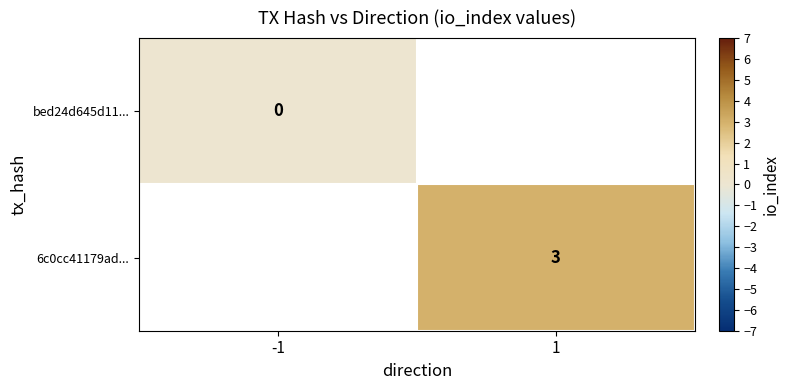

The value of 6c0cc41179ad... at 1 is 3. True or false?

True